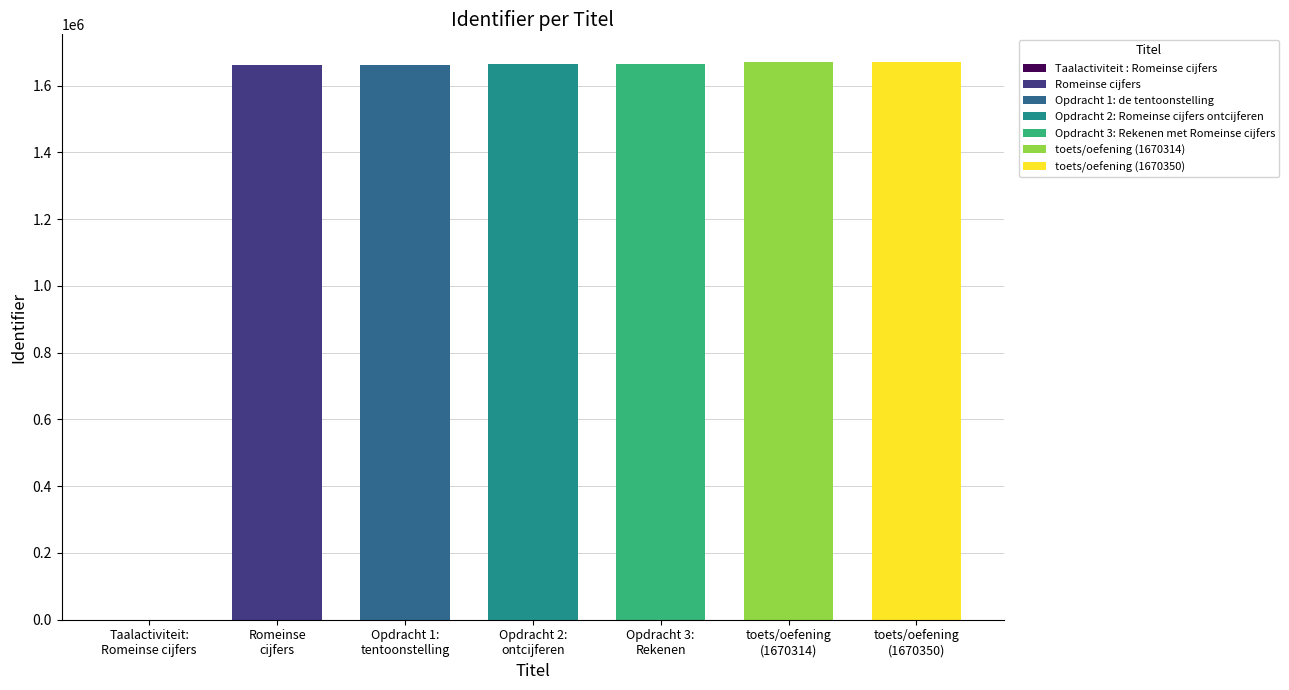

How many data points are less than 1663491?

3